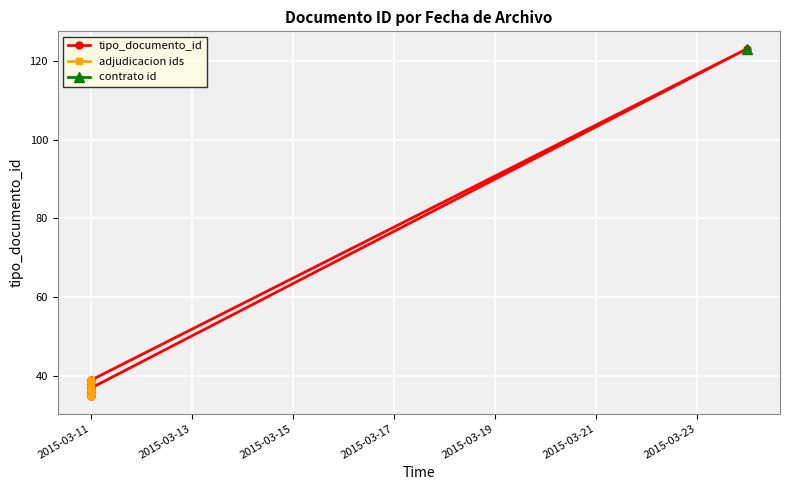

What is the sum of all values?

308